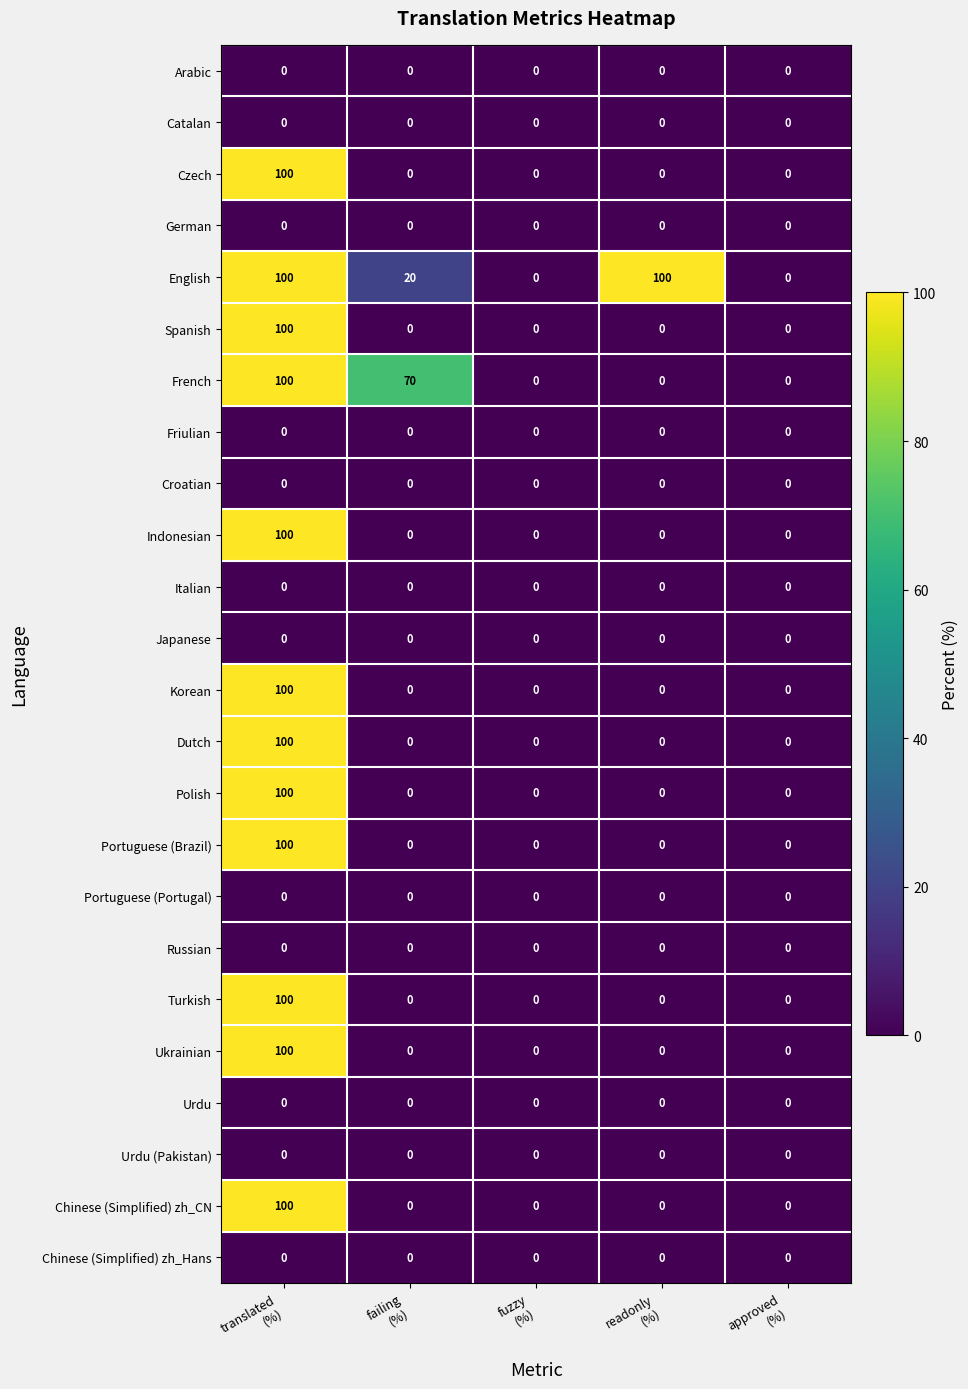

Which series has the largest total across all categories?

English